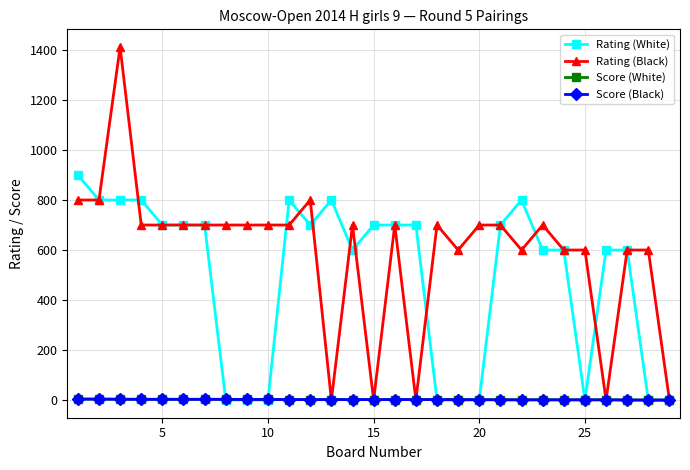

Which series has the largest range (max minus min)?

Rating (Black)